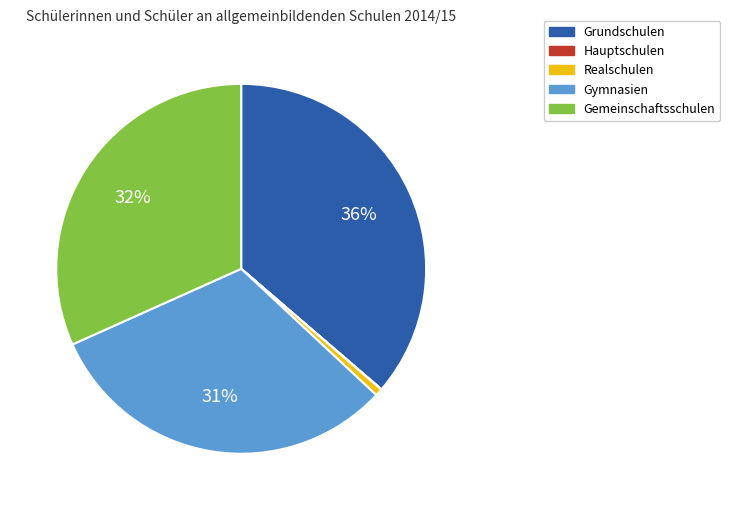

To the nearest percent, what is the average slice percentage?

20%